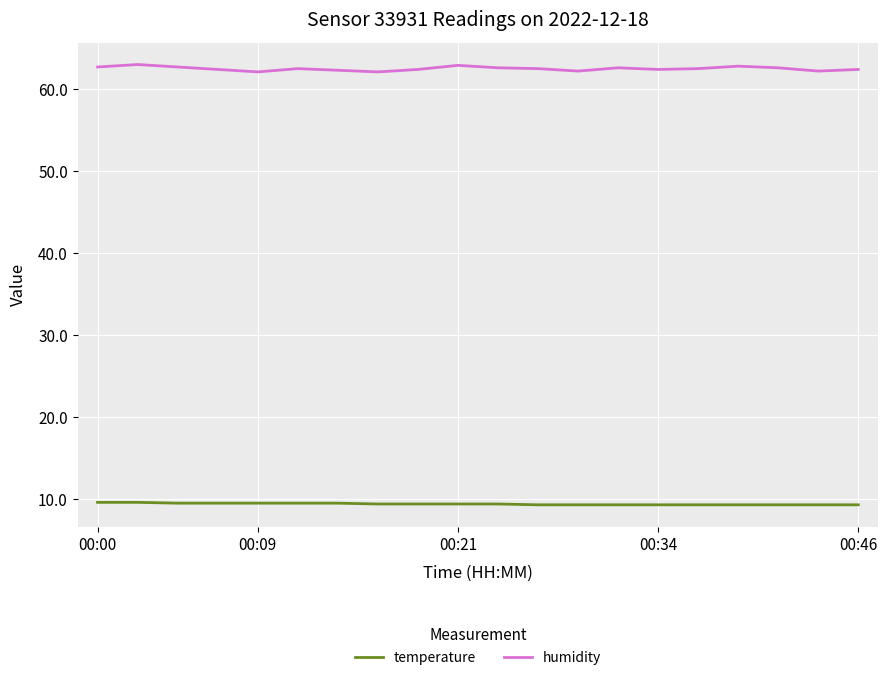

Count the number of categories in the chart.

20